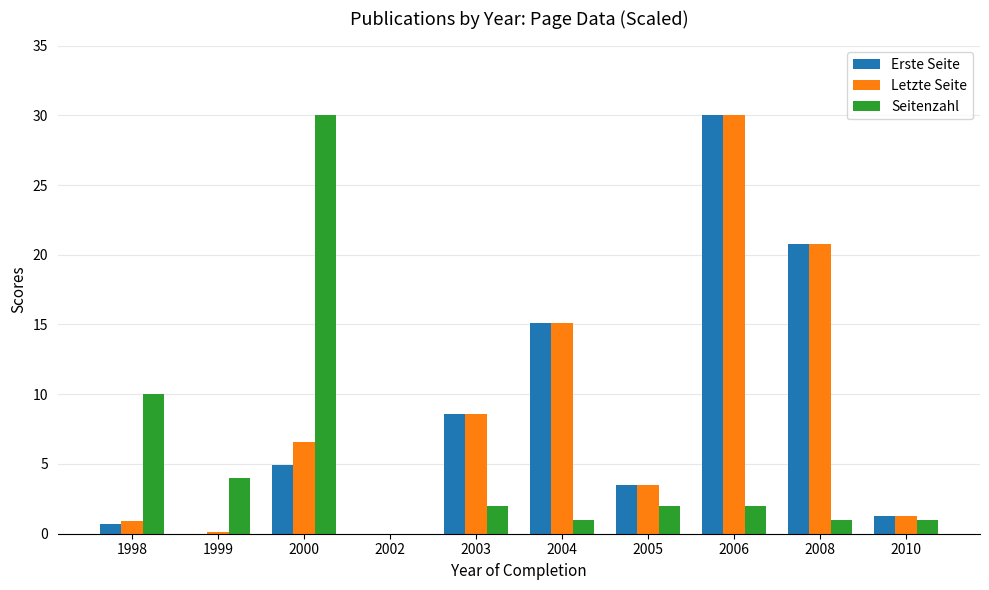

At which category is the sum across all series the highest?

2006